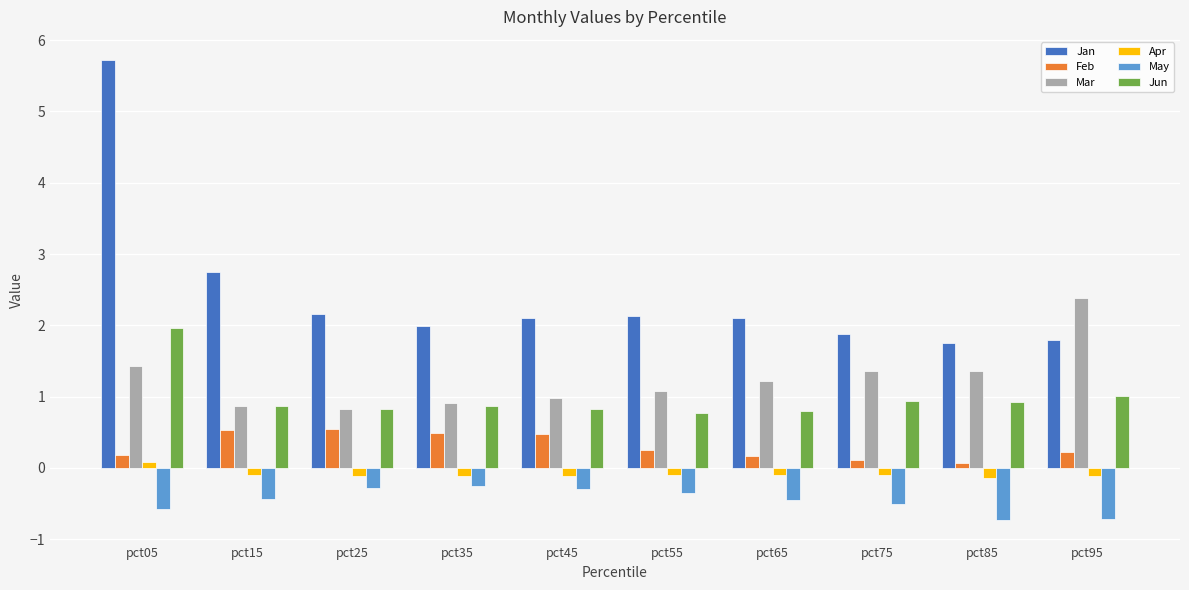

What is the difference between the second highest and second lowest values in the Mar series?

0.6